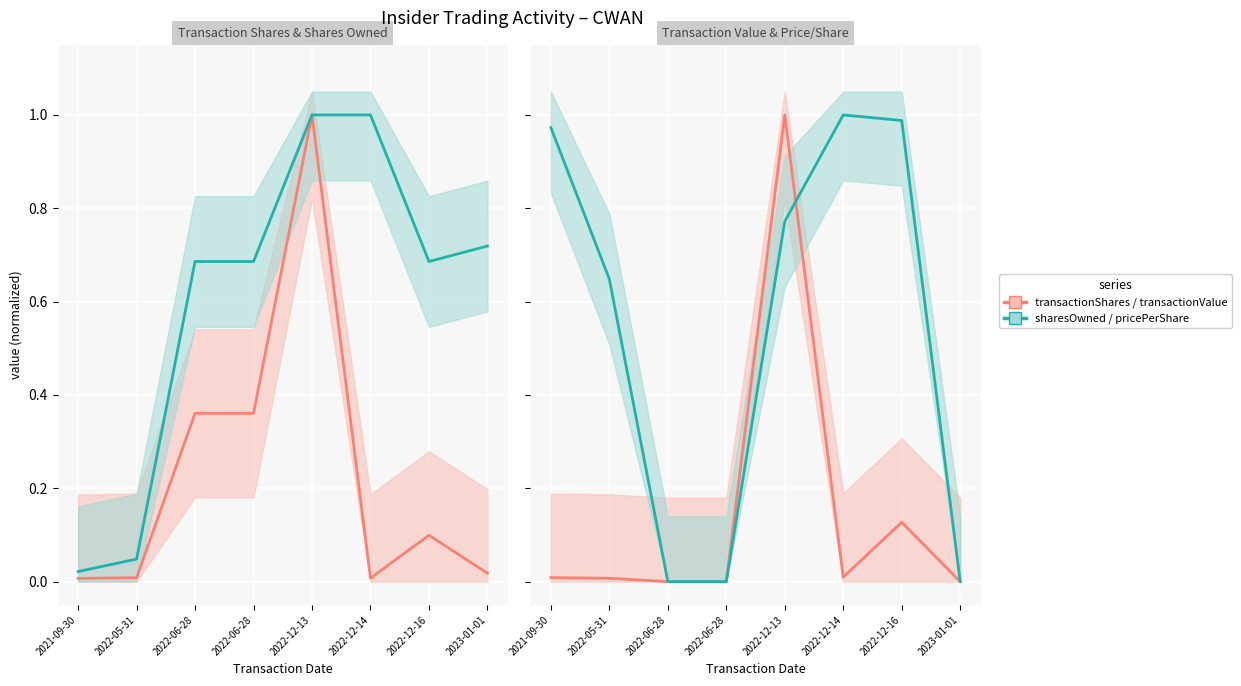

At which category is the sum across all series the highest?

2022-12-13